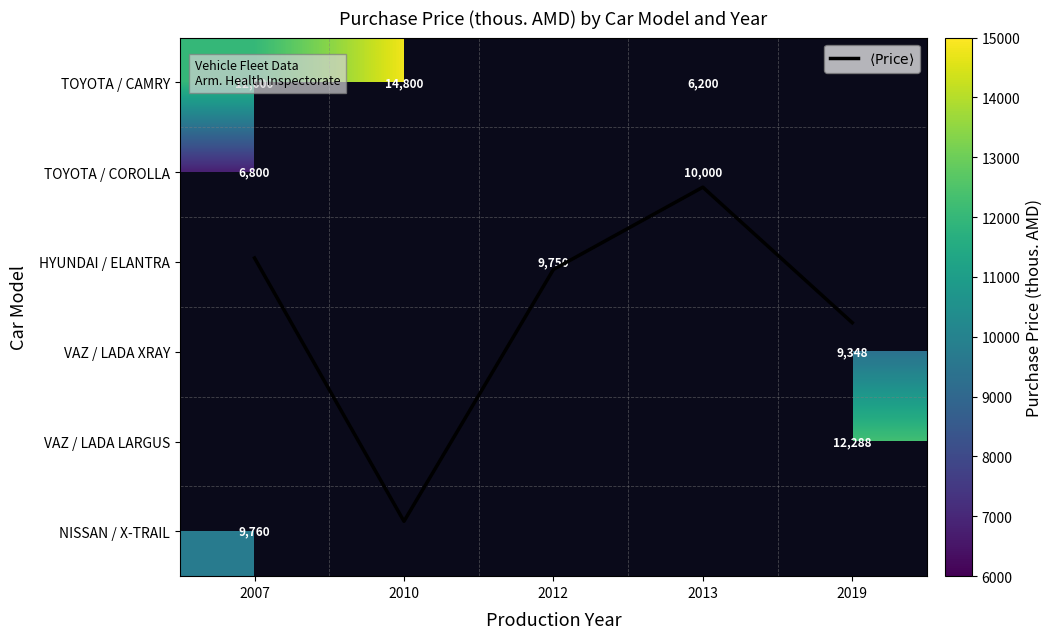

Which series has the largest total across all categories?

$\langle\mathrm{Price}\rangle$